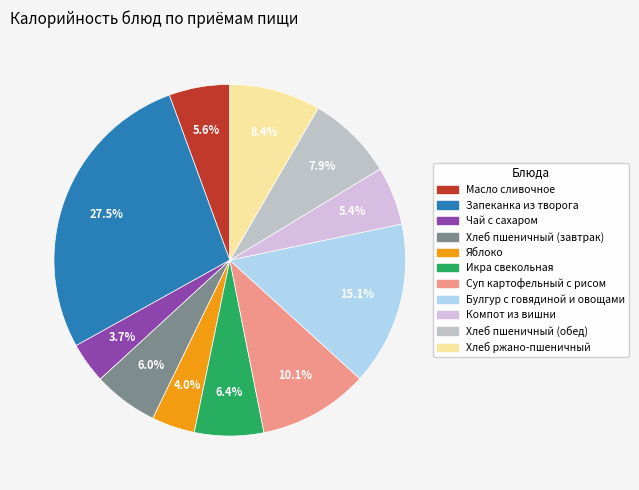

Which has a higher value, Хлеб пшеничный (обед) or Масло сливочное?

Хлеб пшеничный (обед)